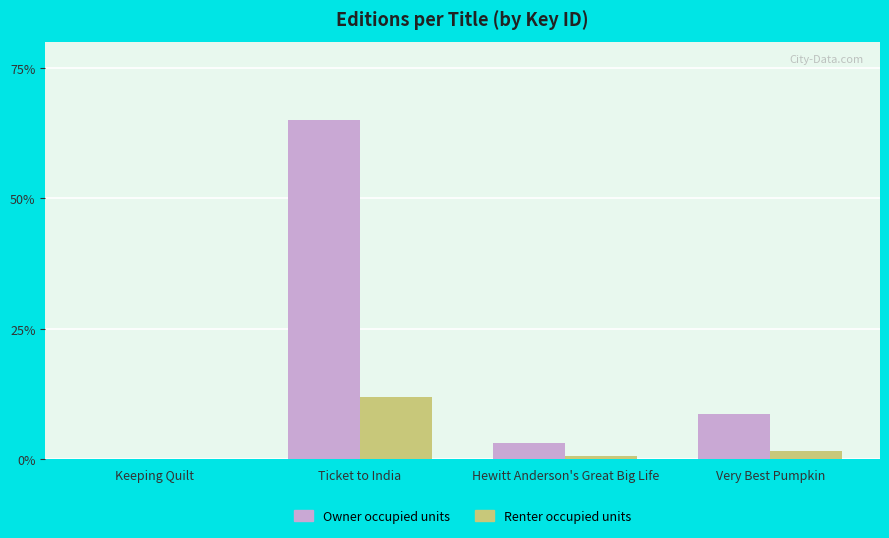

What is the sum of all Renter occupied units values?

14.2